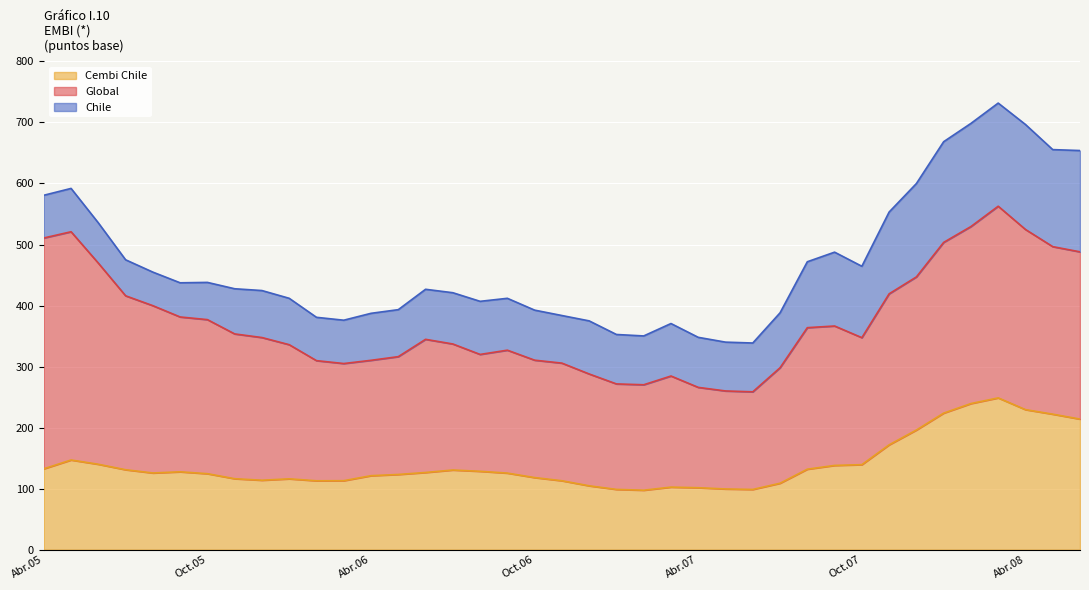

True or false: Chile and Cembi Chile intersect in this chart.

False